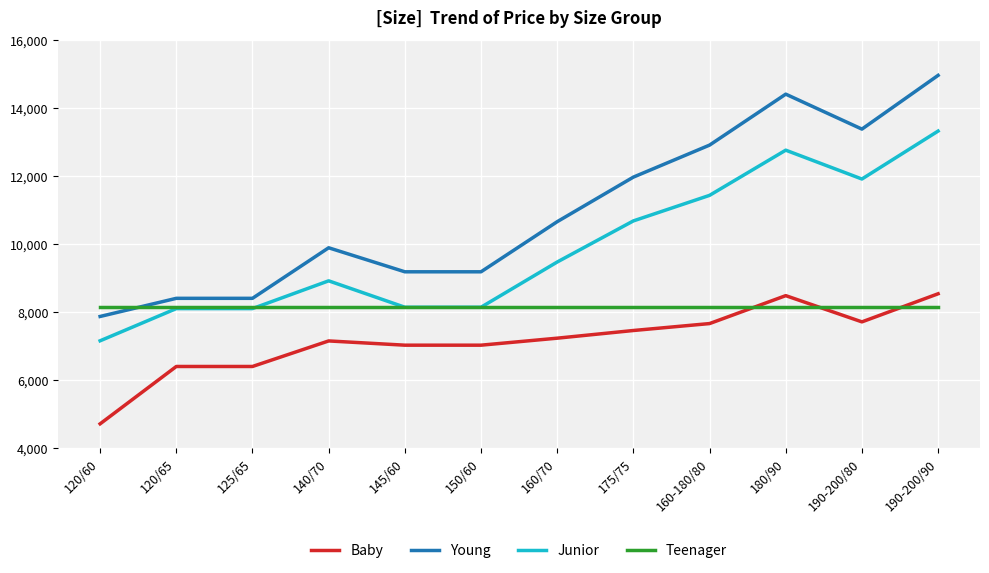

List the series in order of their overall mean, lowest first.

Baby, Teenager, Junior, Young